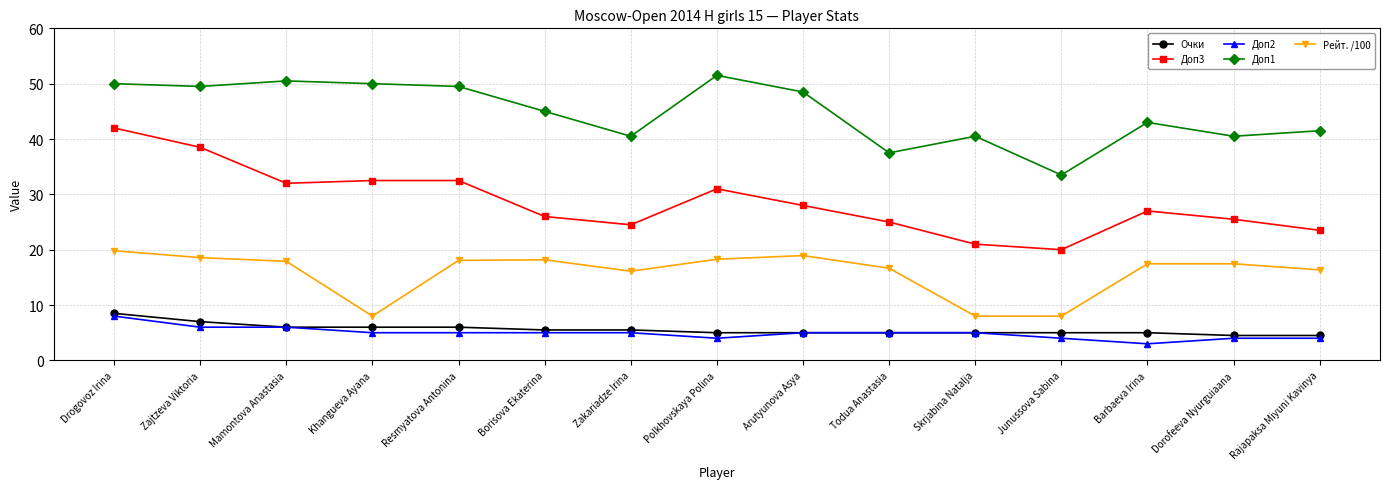

How many interior local valleys does the Доп1 series have?

5